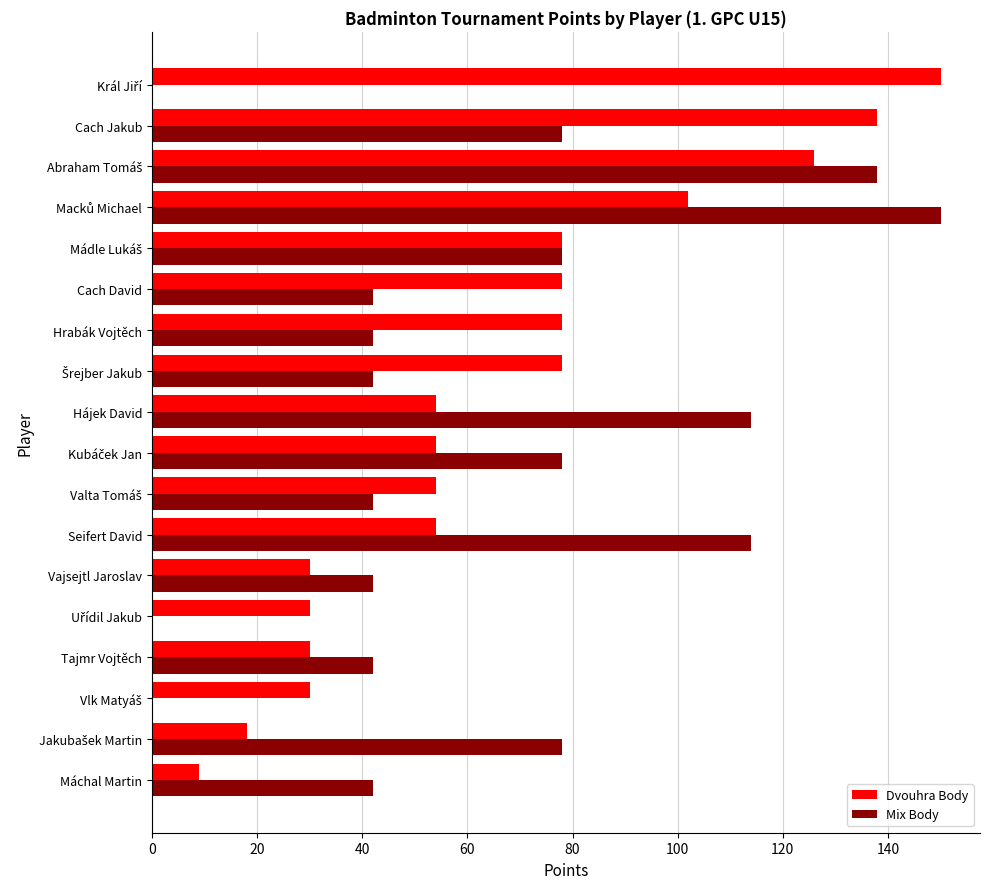

What is the average value of the Dvouhra Body series?

66